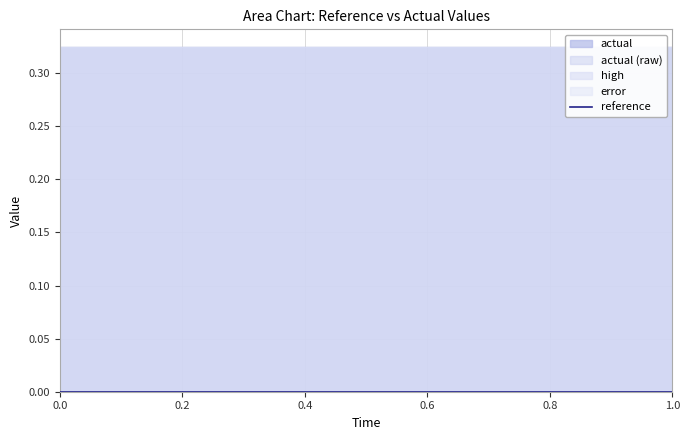

Is the value of reference at 0 greater than the value of error at 0?

No